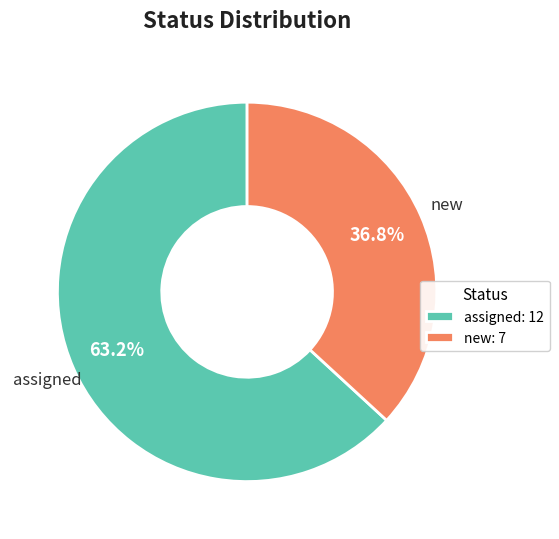

Between new and assigned, which is larger?

assigned